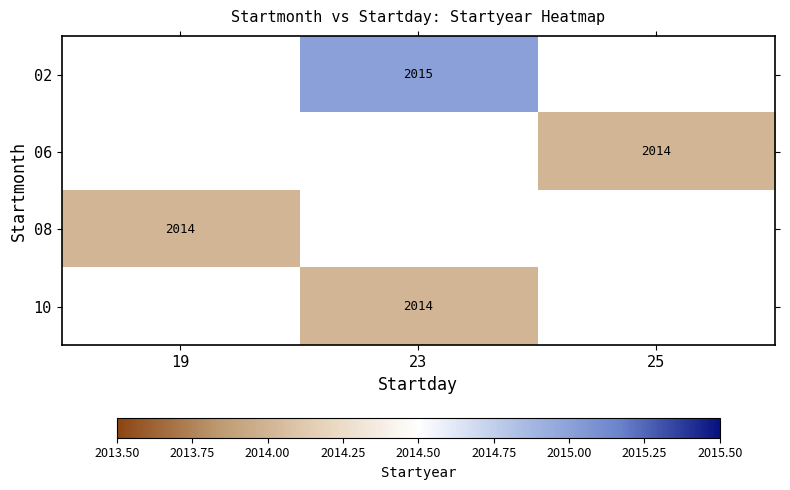

Is the value of 02 at 23 greater than the value of 10 at 23?

Yes